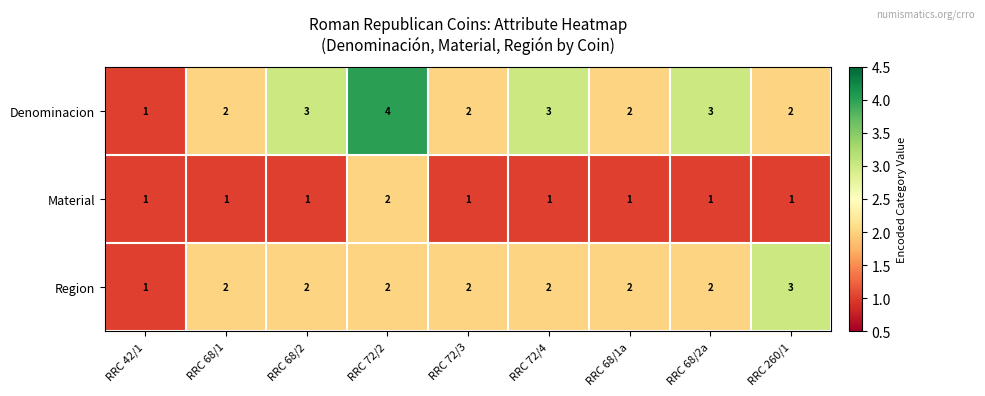

What is the sum of all Region values?

18